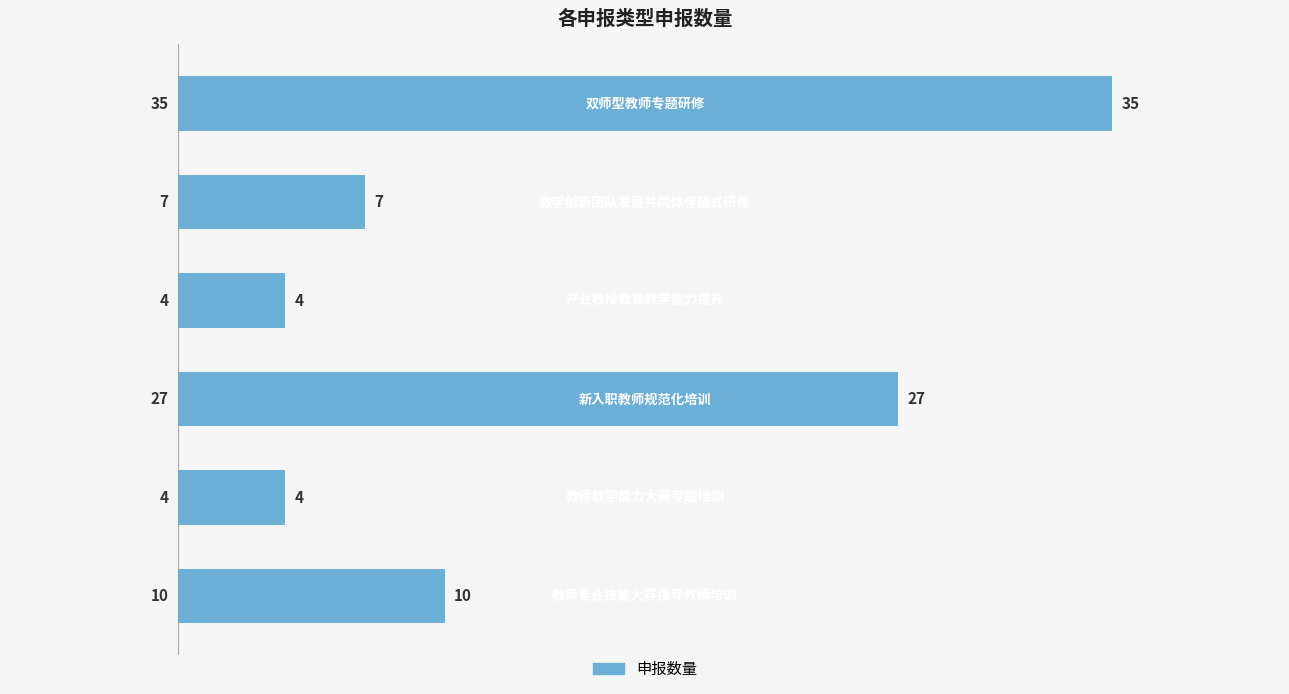

What is the sum of all values?

87